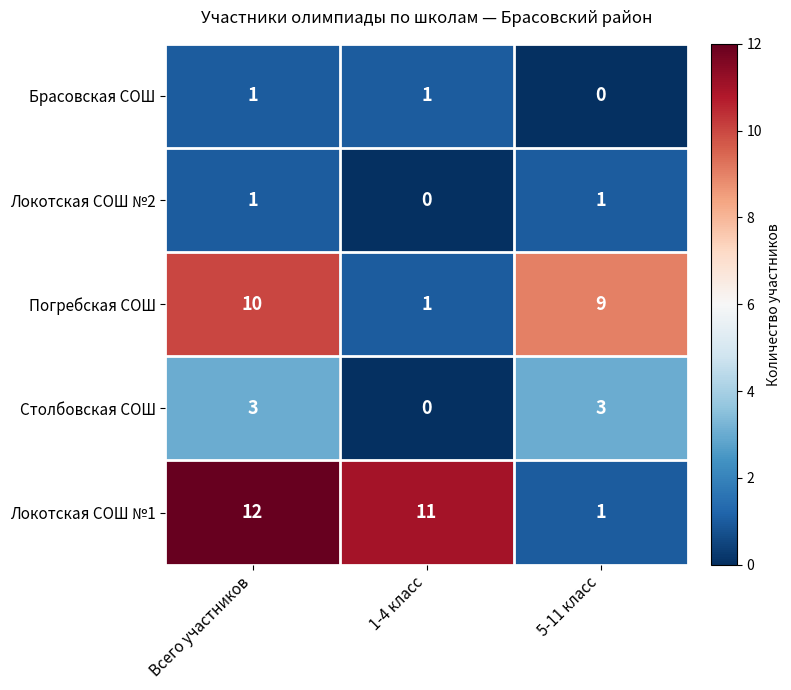

Is it true that Брасовская СОШ equals 0 at Всего участников?

False